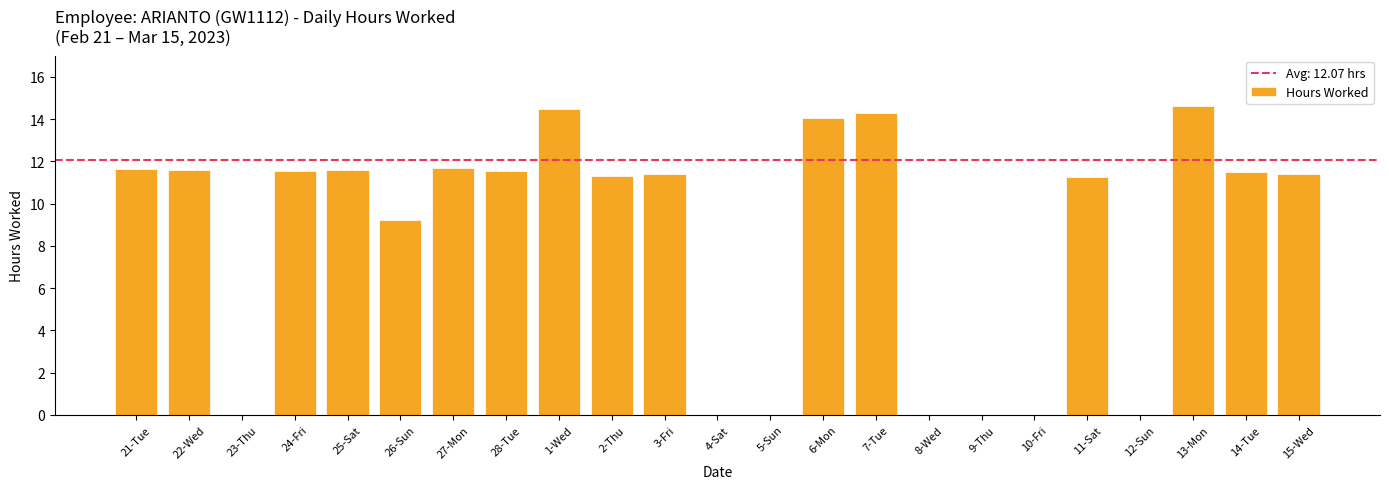

Is it true that the value at 3-Fri is 11.4?

True